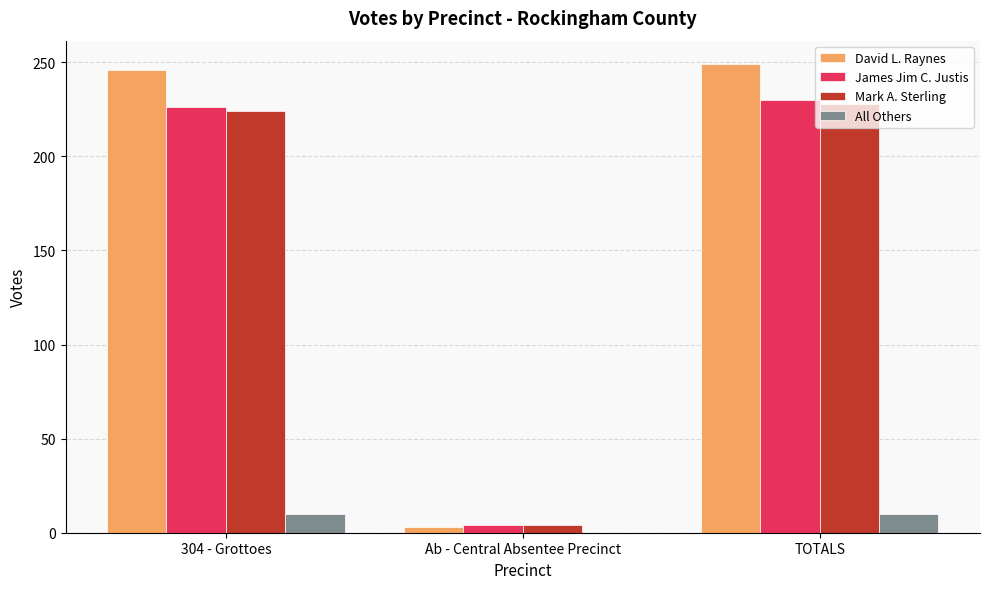

What is the sum of all James Jim C. Justis values?

460